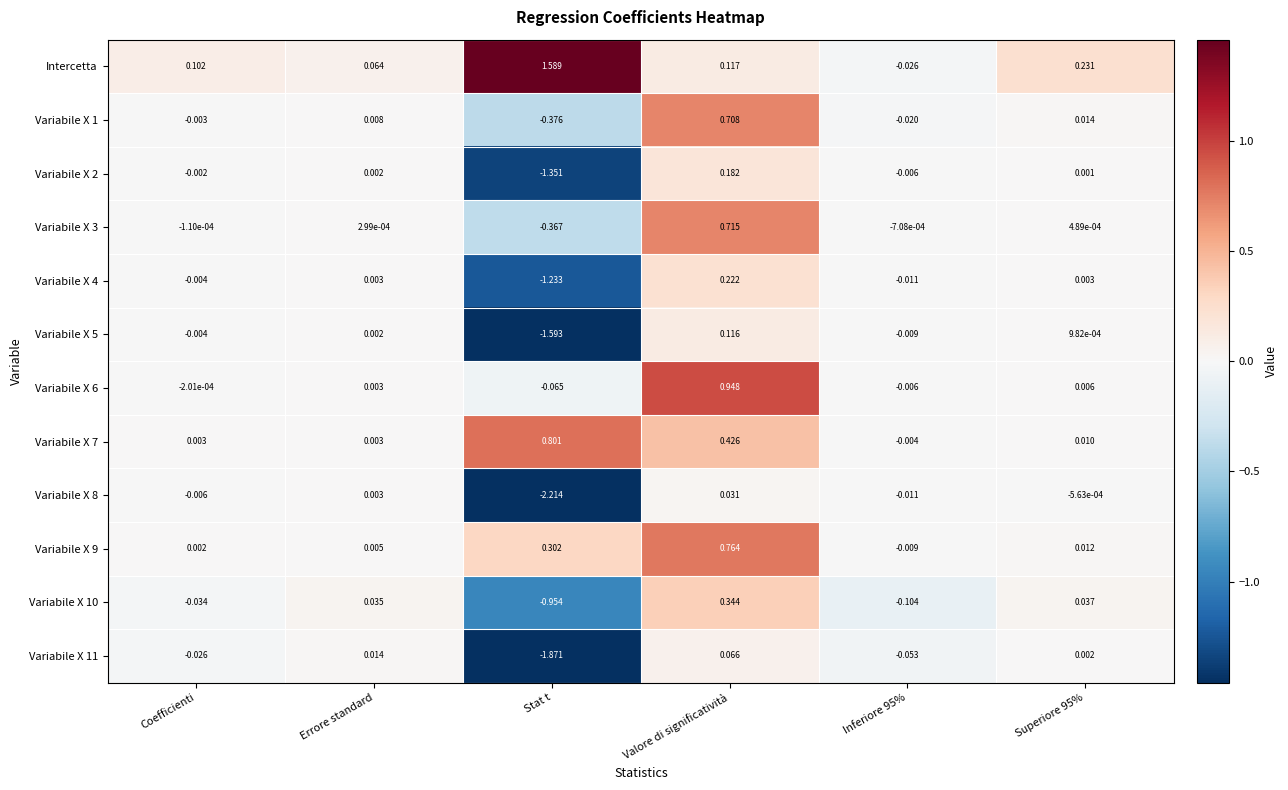

Which category has the lowest value across all series?

Stat t